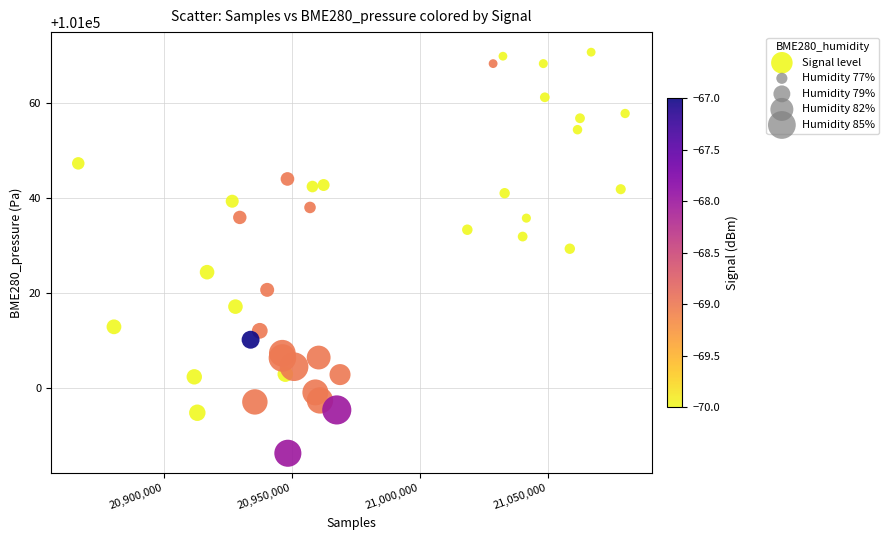

What is the range of X values (max minus min)?

213740.0